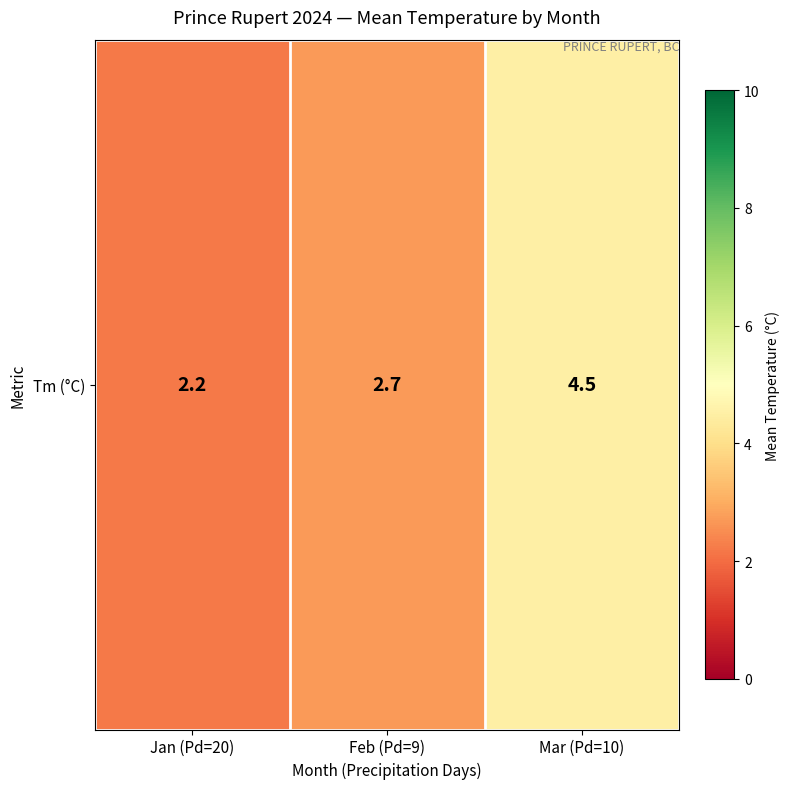

Reading right to left, list all the values displayed in this chart.

Mar (Pd=10)=4.5	Feb (Pd=9)=2.7	Jan (Pd=20)=2.2